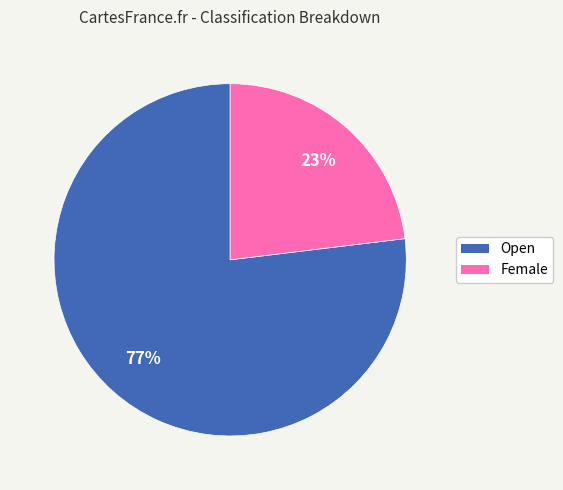

To the nearest percent, what is the difference between the largest and smallest slice percentages?

54%